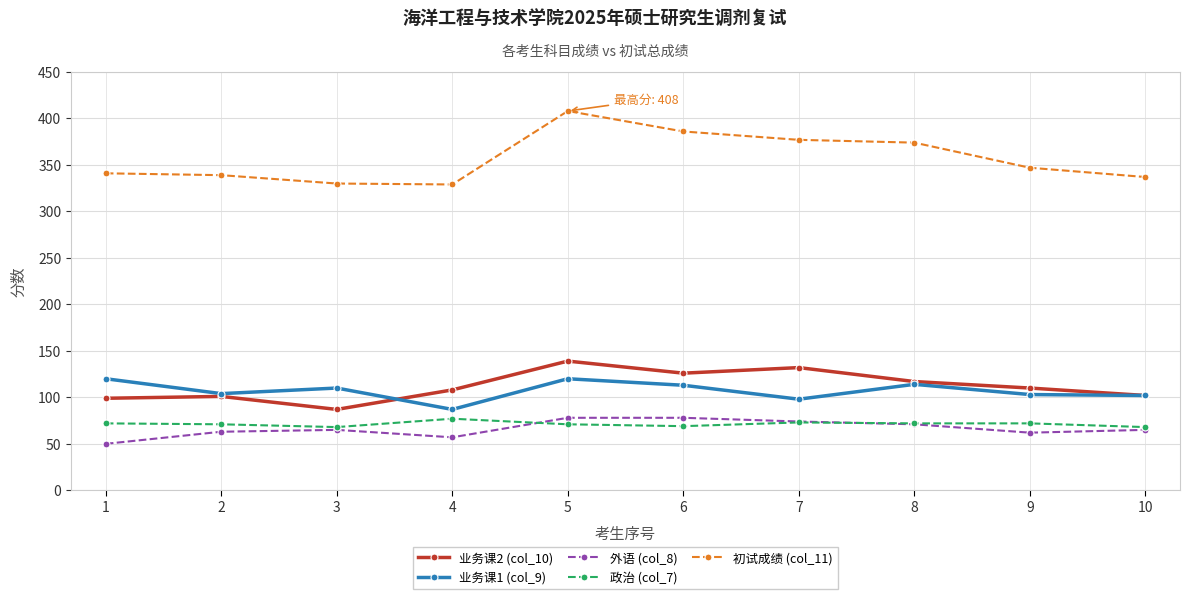

Which series has the largest total across all categories?

初试成绩 (col_11)